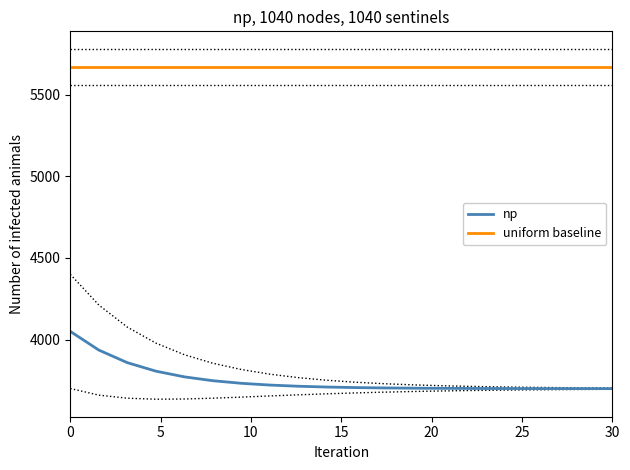

The value of np at 30 is 3699.3. True or false?

True